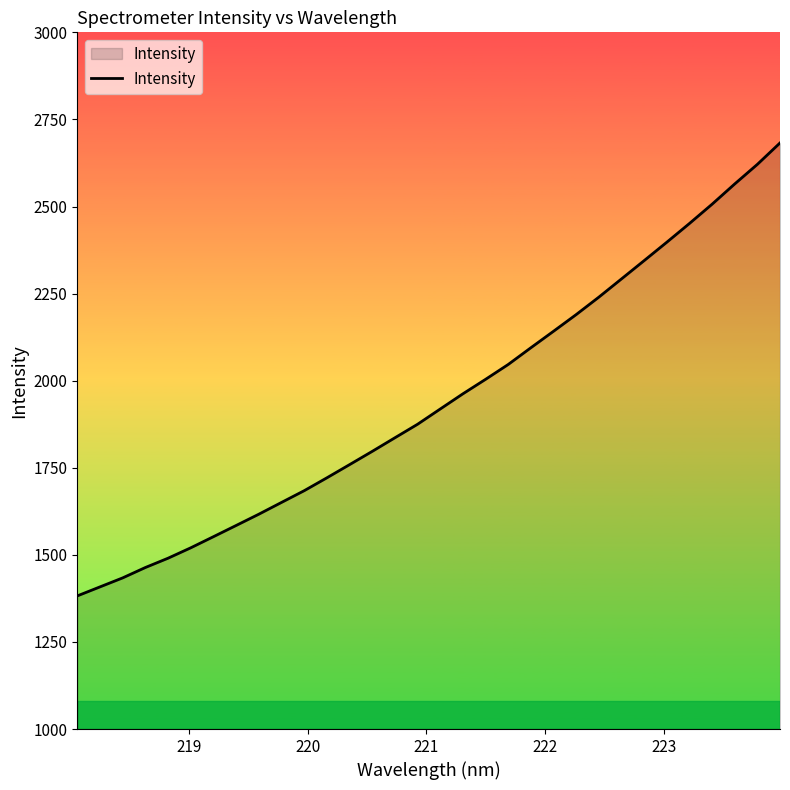

Reading left to right, transcribe all the data shown in this chart.

1382.2	1408.0	1433.9	1463.7	1490.4	1520.2	1552.1	1584.3	1616.7	1650.5	1684.1	1721.1	1758.9	1797.0	1836.0	1874.9	1918.7	1962.3	2003.8	2046.5	2094.5	2141.9	2189.8	2239.8	2292.2	2344.6	2397.5	2451.2	2506.6	2564.8	2621.0	2682.5